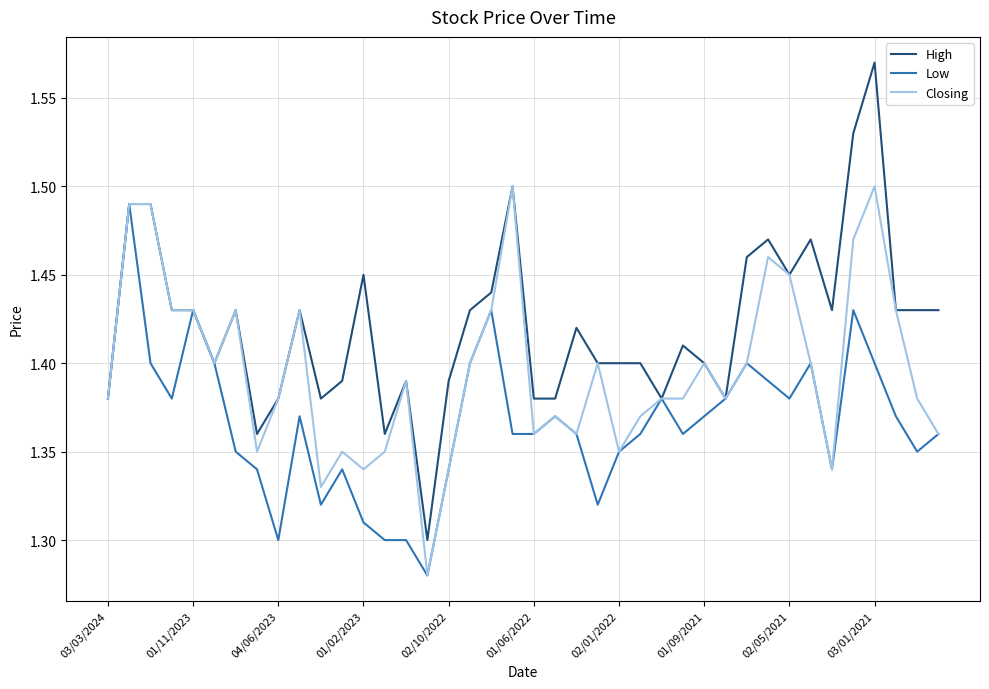

List the series in order of their overall mean, lowest first.

Low, Closing, High